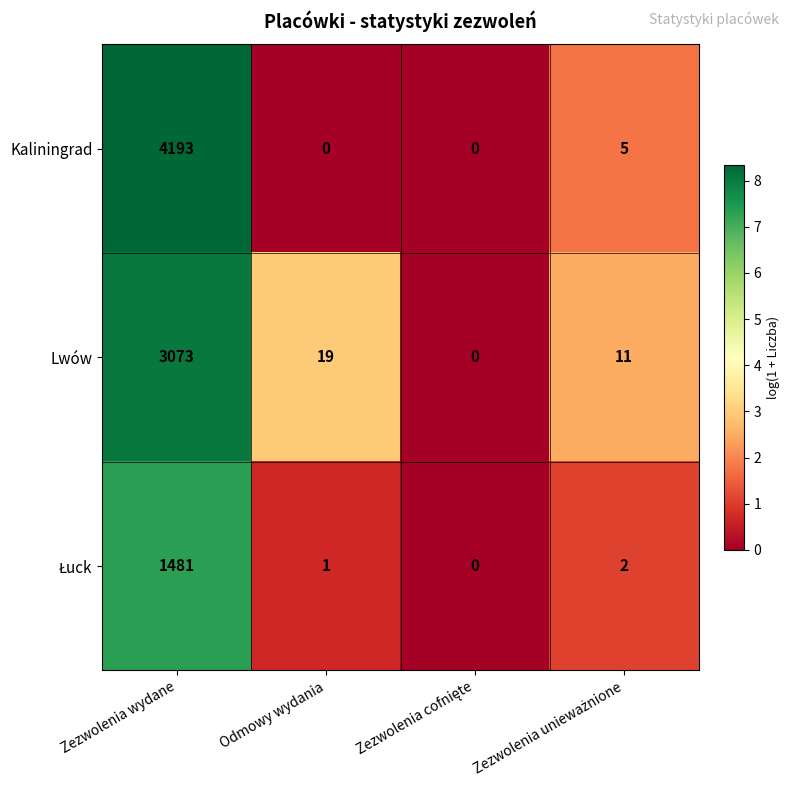

What is the highest value of the Kaliningrad series?

4193